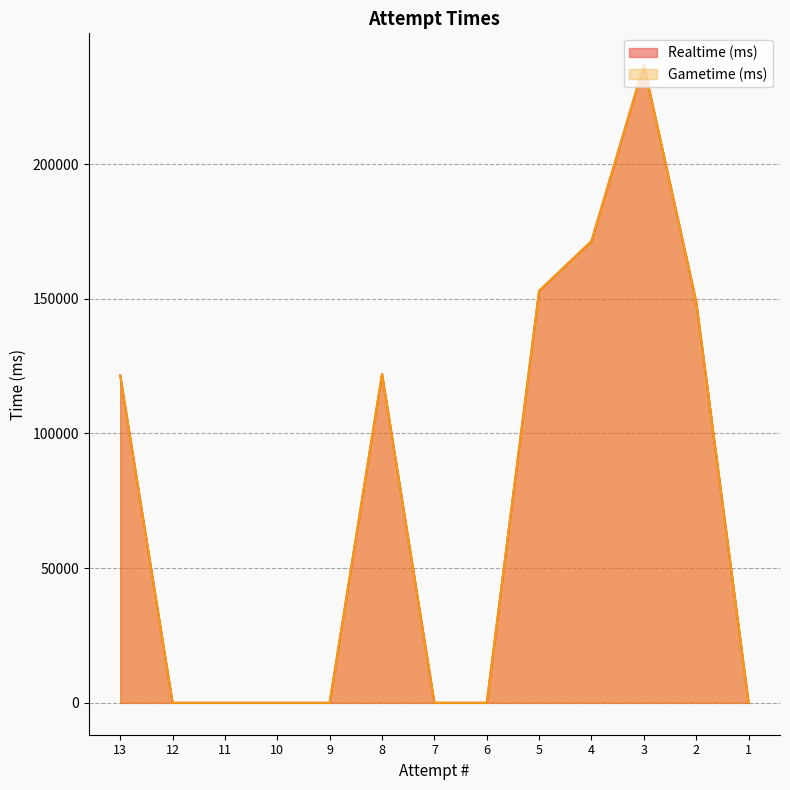

True or false: Gametime (ms) and Realtime (ms) intersect in this chart.

False